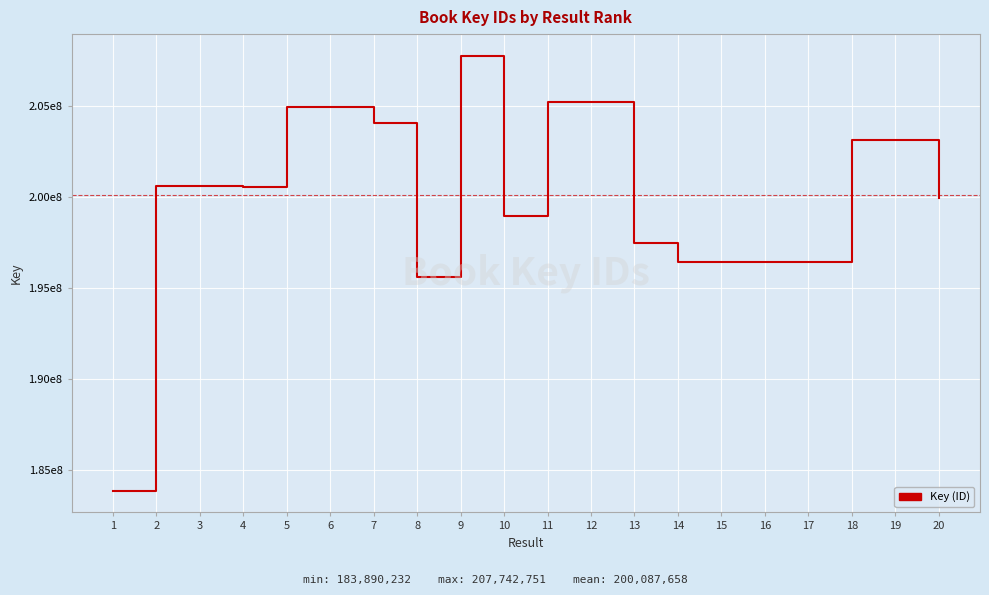

Does the chart display data point markers on the line(s)?

No